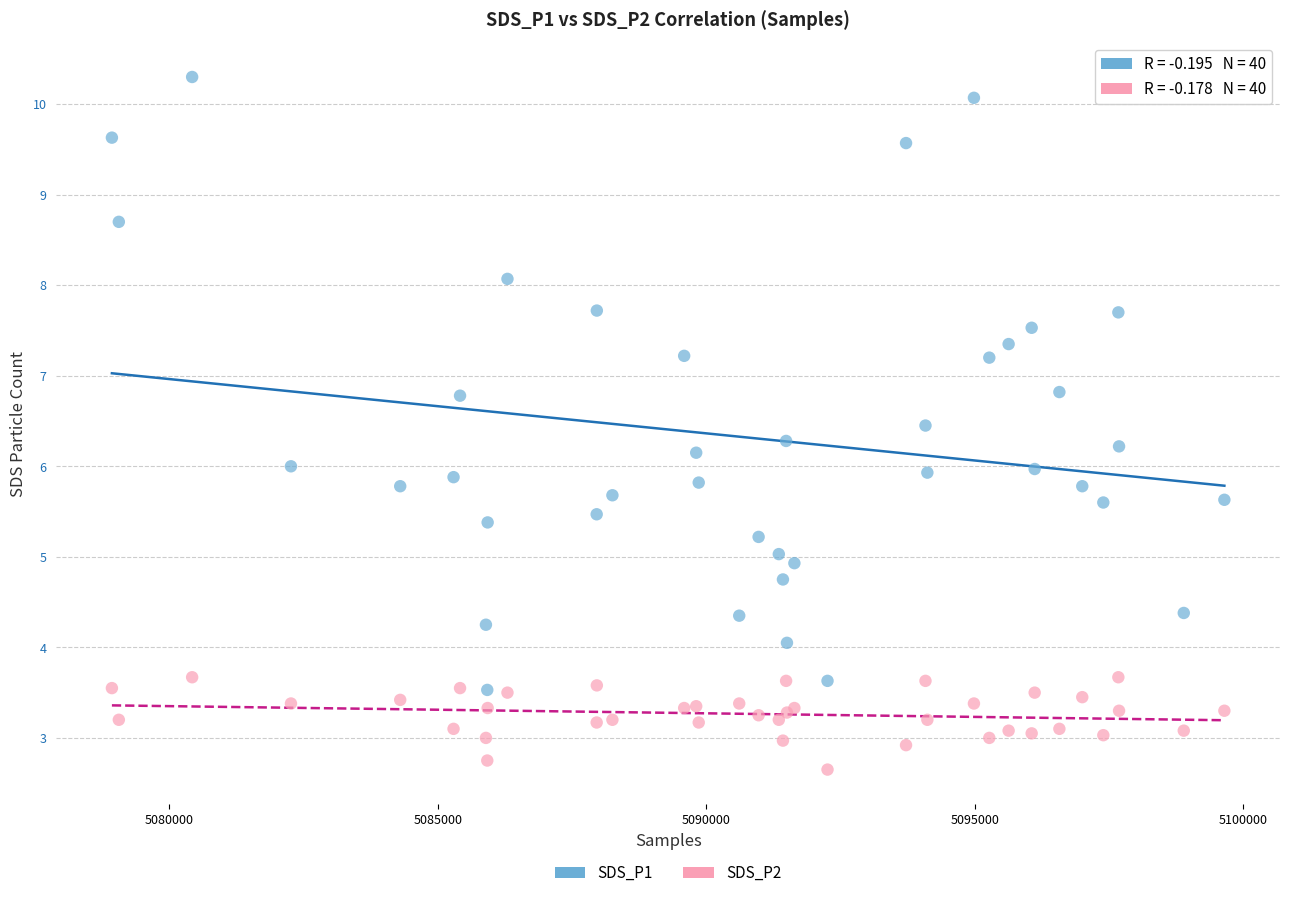

What is the X range (max minus min) for the scatter plot?

20713.0